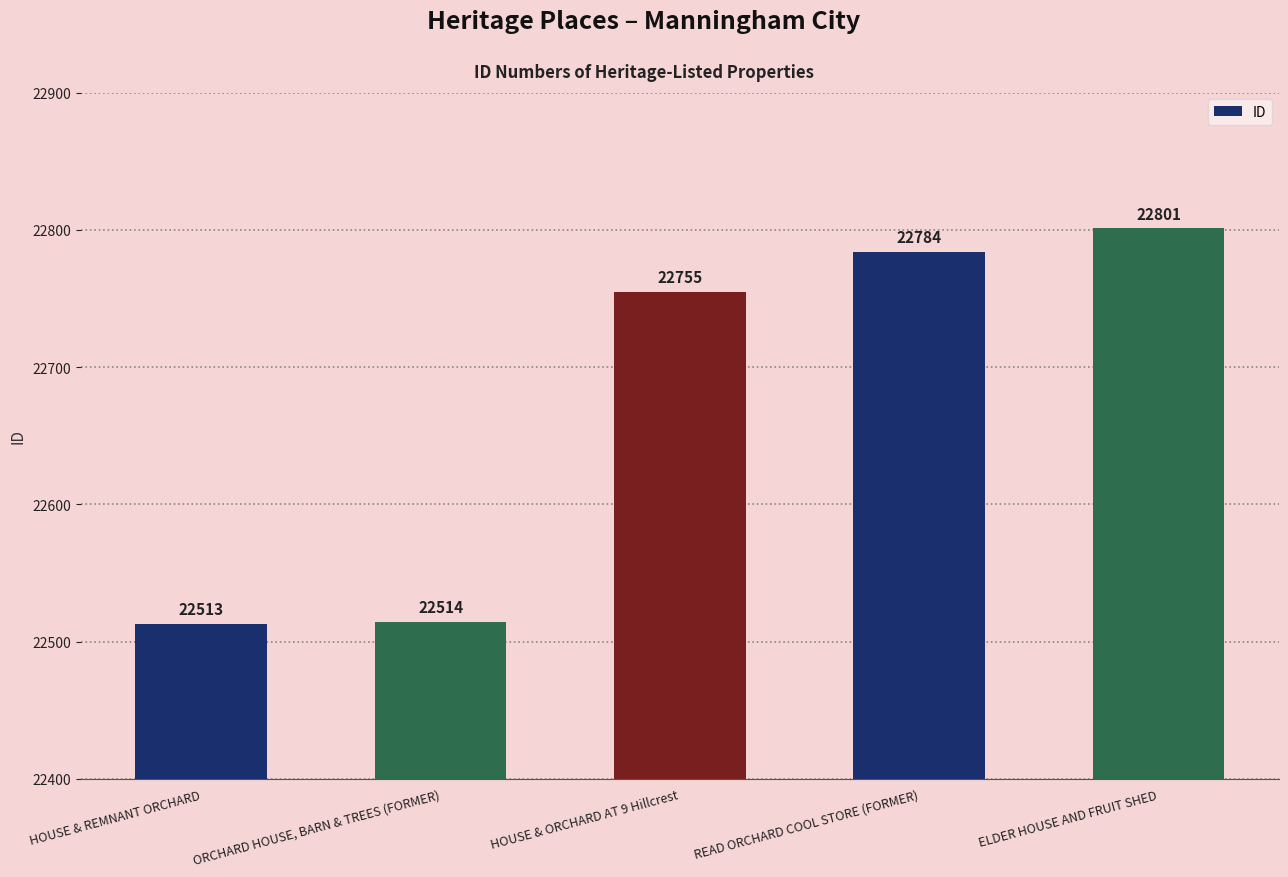

What is the change in value from HOUSE & REMNANT ORCHARD to ORCHARD HOUSE, BARN & TREES (FORMER)?

+1